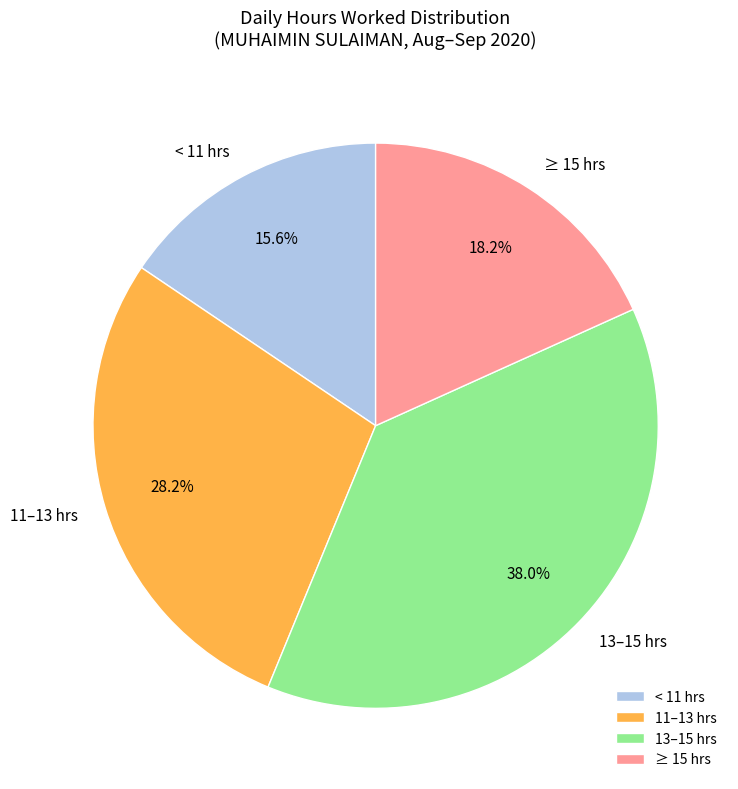

Which category has the smallest portion of the pie?

< 11 hrs